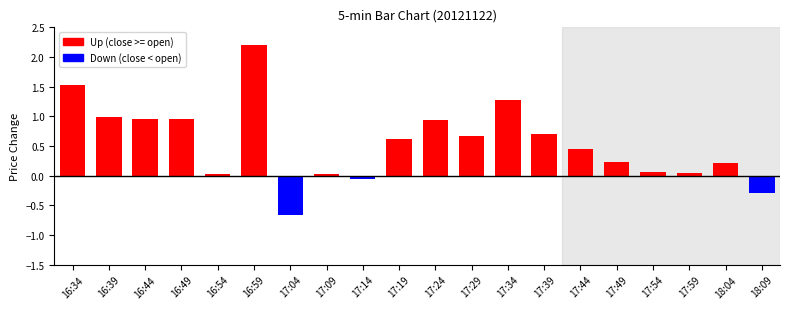

What is the sum of all values?

10.9